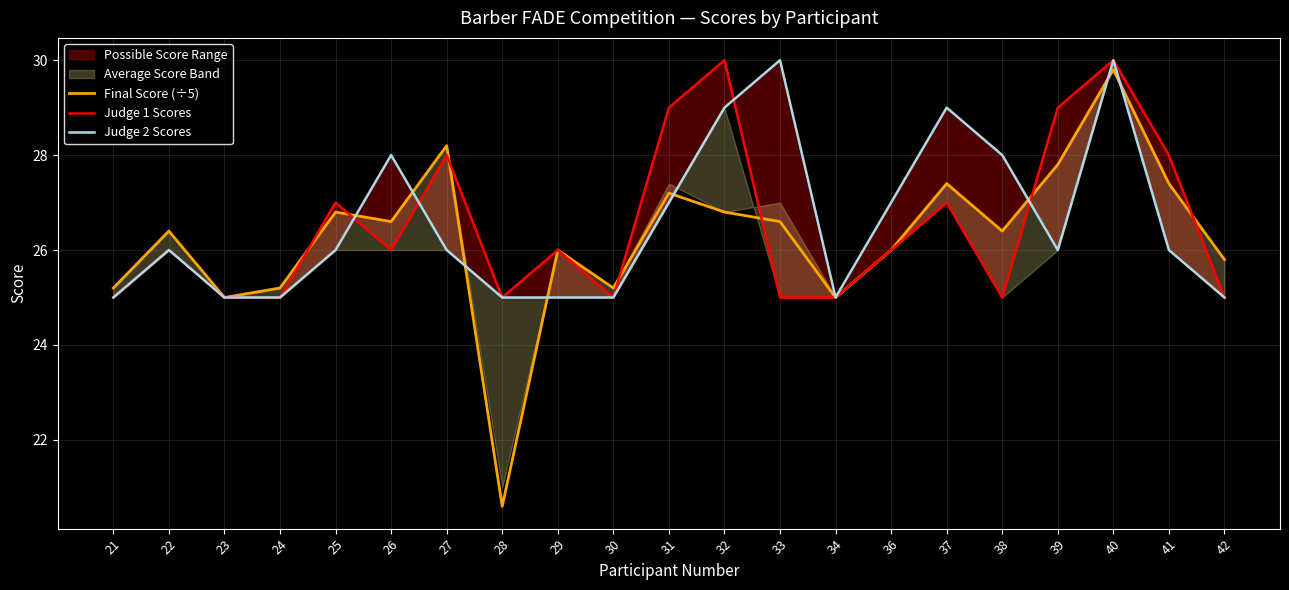

Reading left to right, extract all data points from this chart.

Final Score (÷5): 25.2	26.4	25.0	25.2	26.8	26.6	28.2	20.6	26.0	25.2	27.2	26.8	26.6	25.0	26.0	27.4	26.4	27.8	29.8	27.4	25.8
Judge 1 Scores: 25.0	26.0	25.0	25.0	27.0	26.0	28.0	25.0	26.0	25.0	29.0	30.0	25.0	25.0	26.0	27.0	25.0	29.0	30.0	28.0	25.0
Judge 2 Scores: 25.0	26.0	25.0	25.0	26.0	28.0	26.0	25.0	25.0	25.0	27.0	29.0	30.0	25.0	27.0	29.0	28.0	26.0	30.0	26.0	25.0